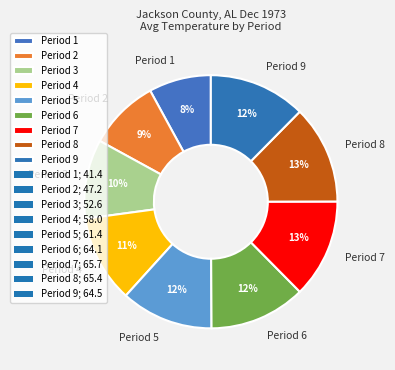

Do Period 5 and Period 7 together represent more than half of the pie?

No